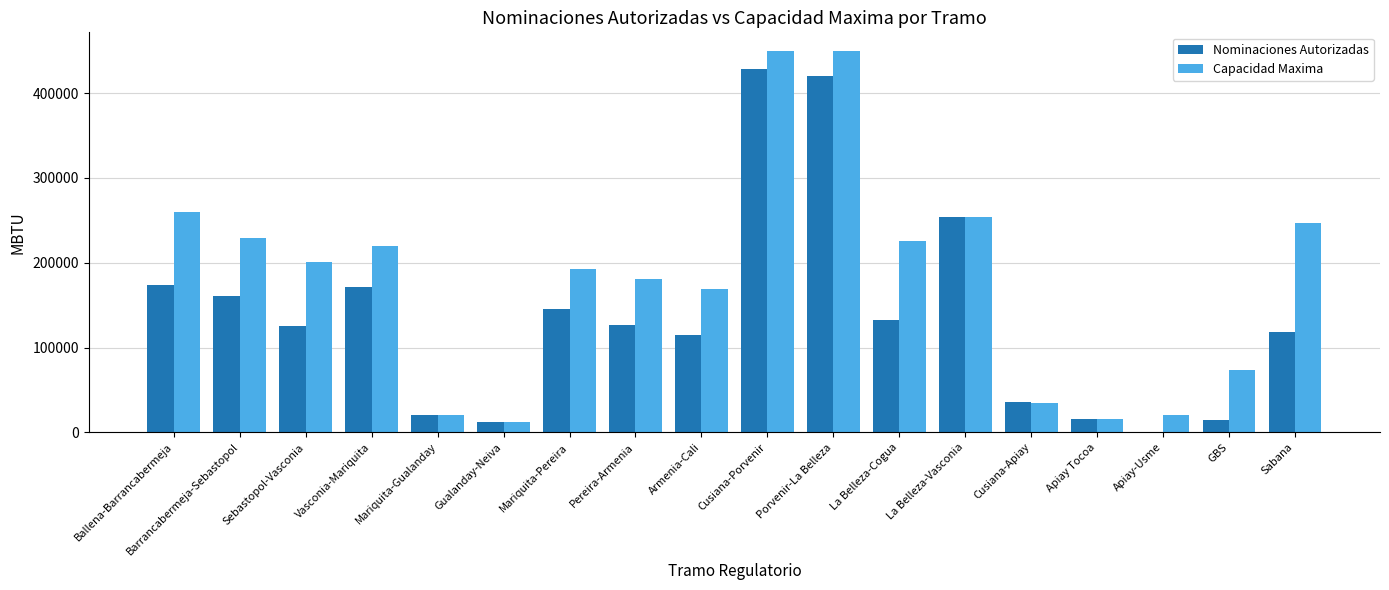

What is the sum of all Capacidad Maxima values?

3254320.8